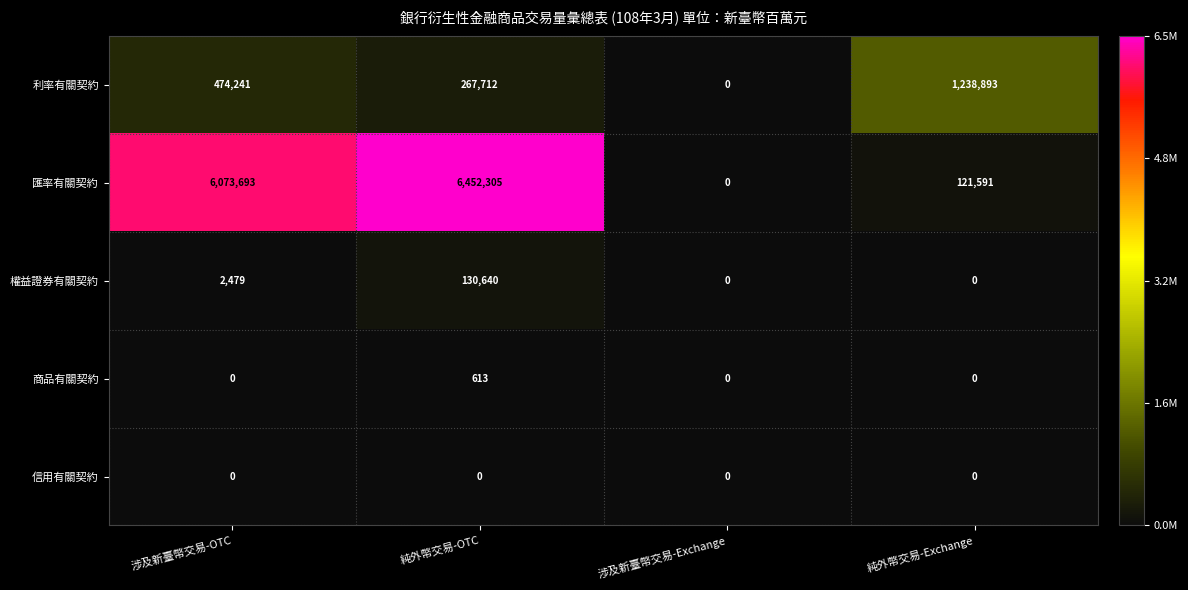

Which series changed the most between 涉及新臺幣交易-Exchange and 純外幣交易-Exchange?

利率有關契約